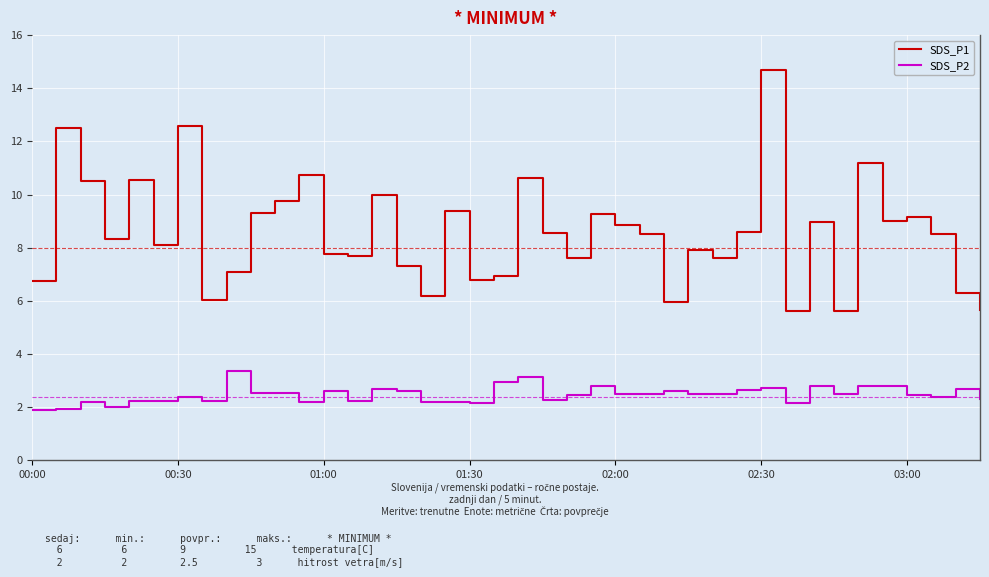

Which series has the widest spread of values?

SDS_P1